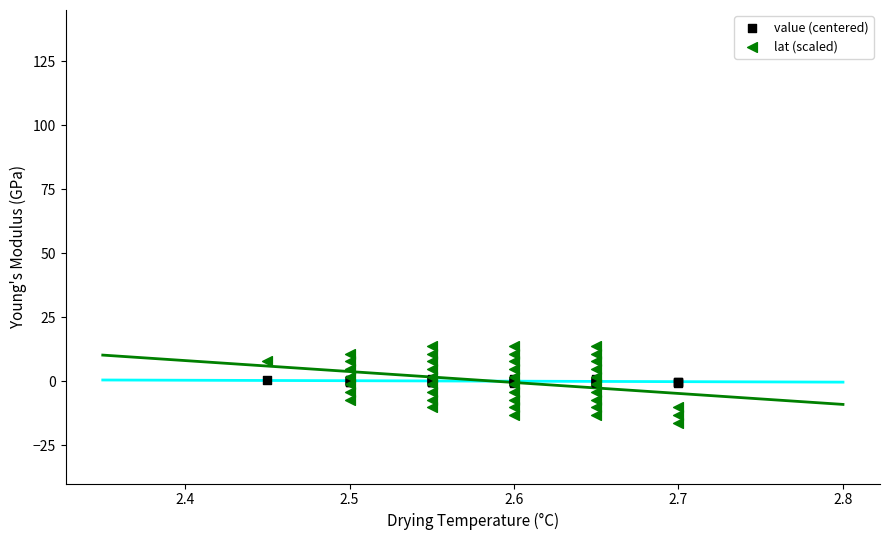

Which series contains the lowest Y value?

lat (scaled)